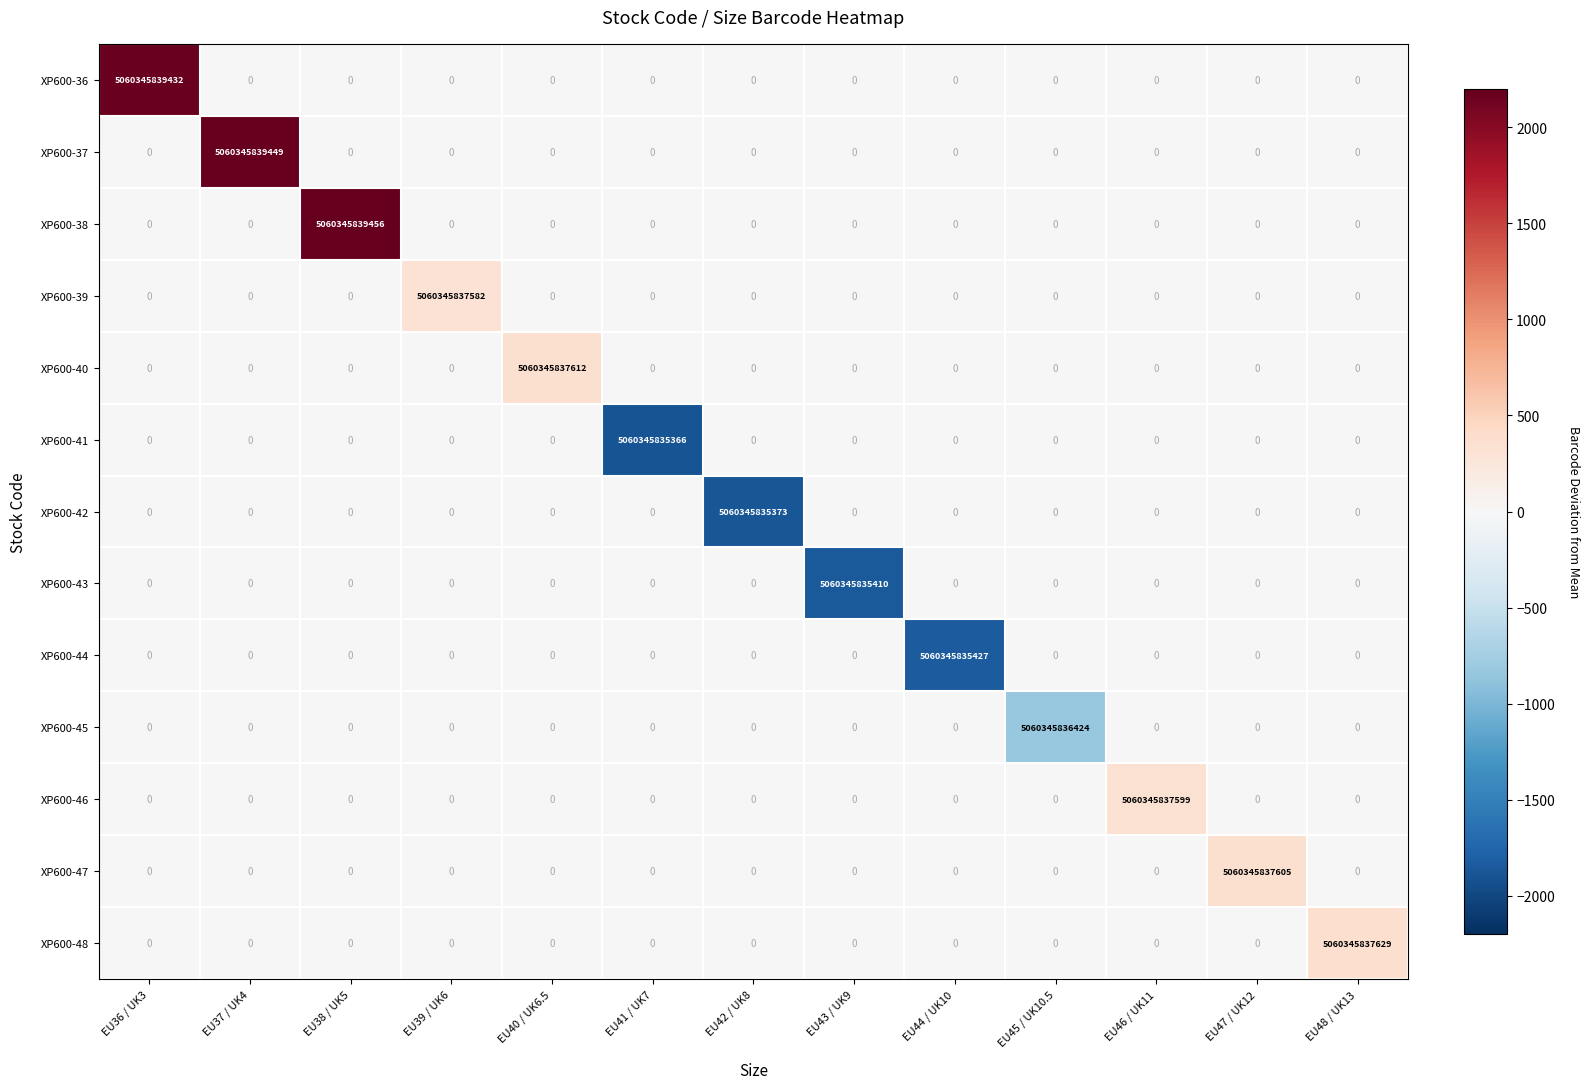

Which series has the widest spread of values?

XP600-38